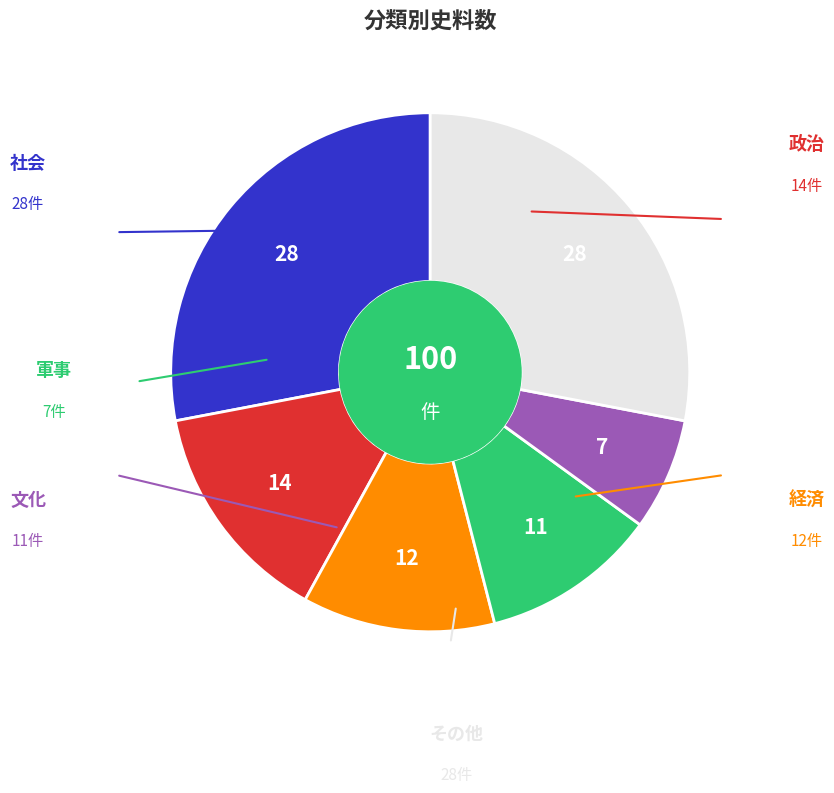

Count the number of slices in the pie.

6